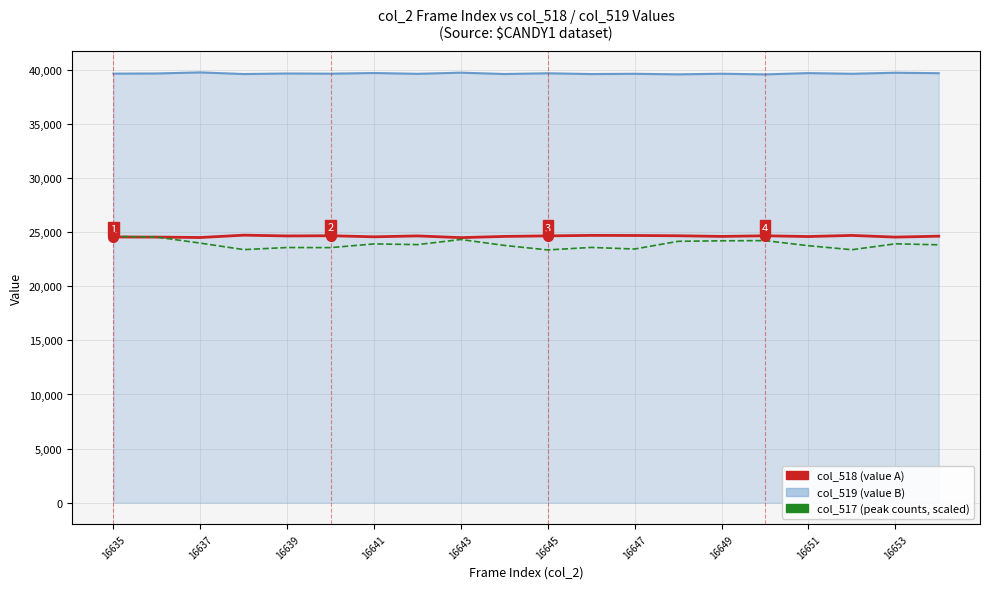

Which series has the widest spread of values?

col_517 (peak counts, scaled)